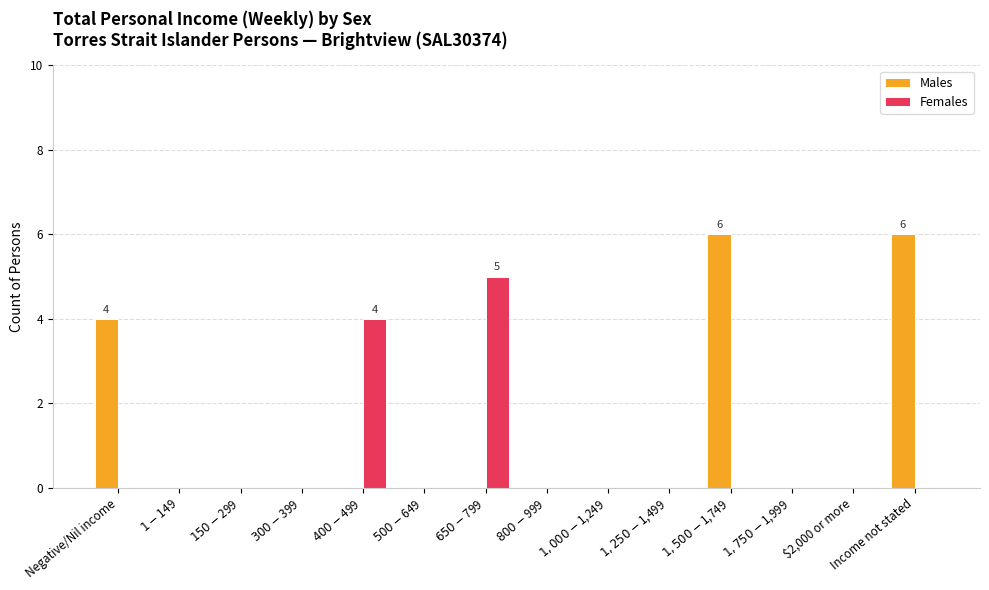

How many data points does each series have?

14